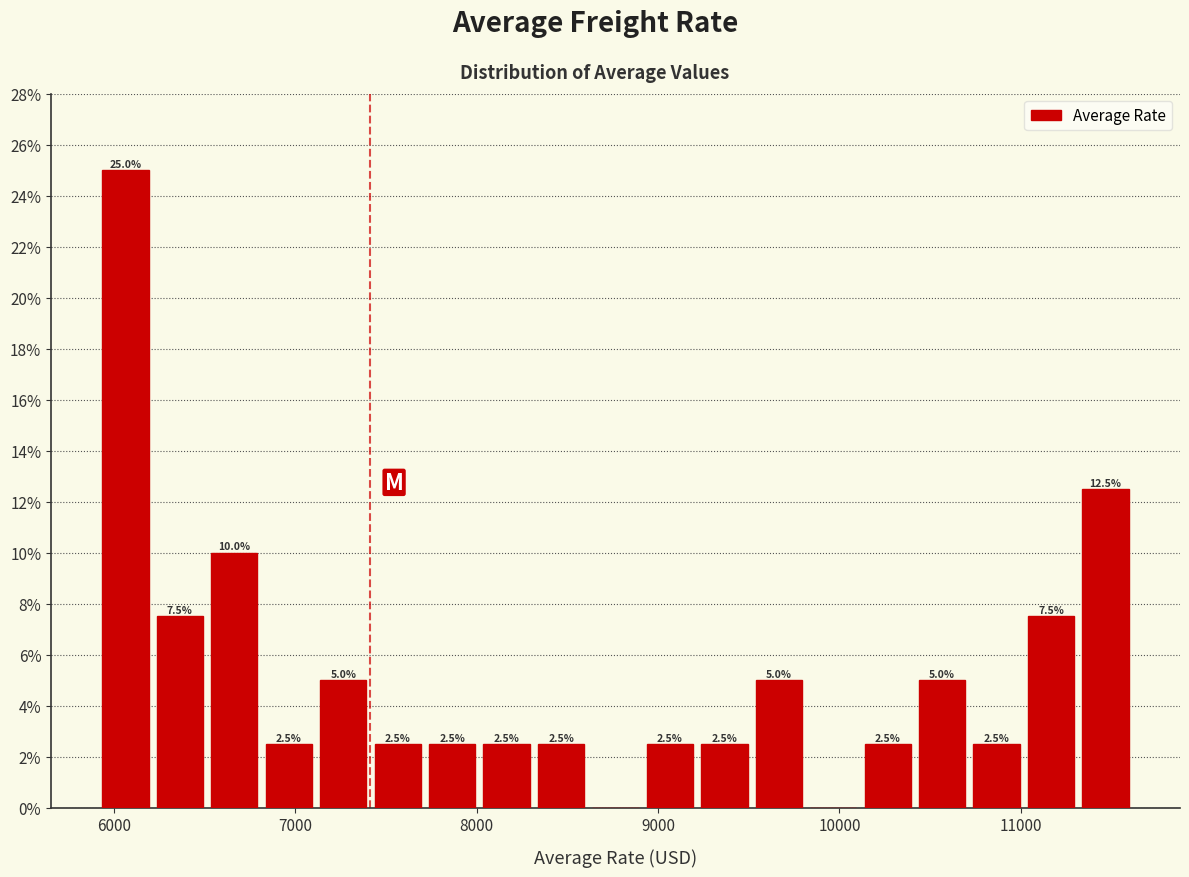

Read against the x-axis, roughly where is the centre of the tallest bar?

6100